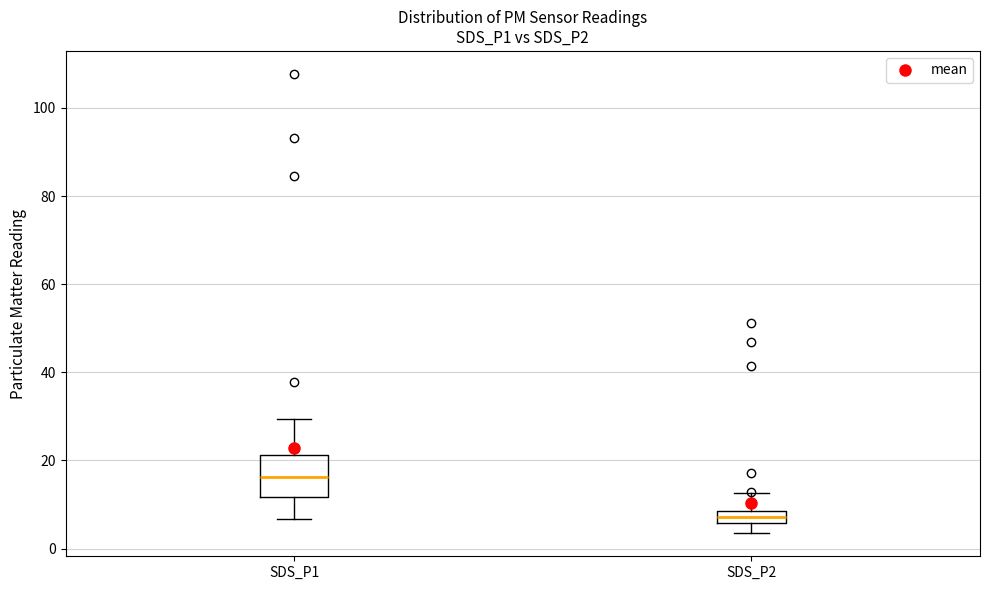

Comparing the boxes themselves (not the whiskers), which one is the tallest?

SDS_P1